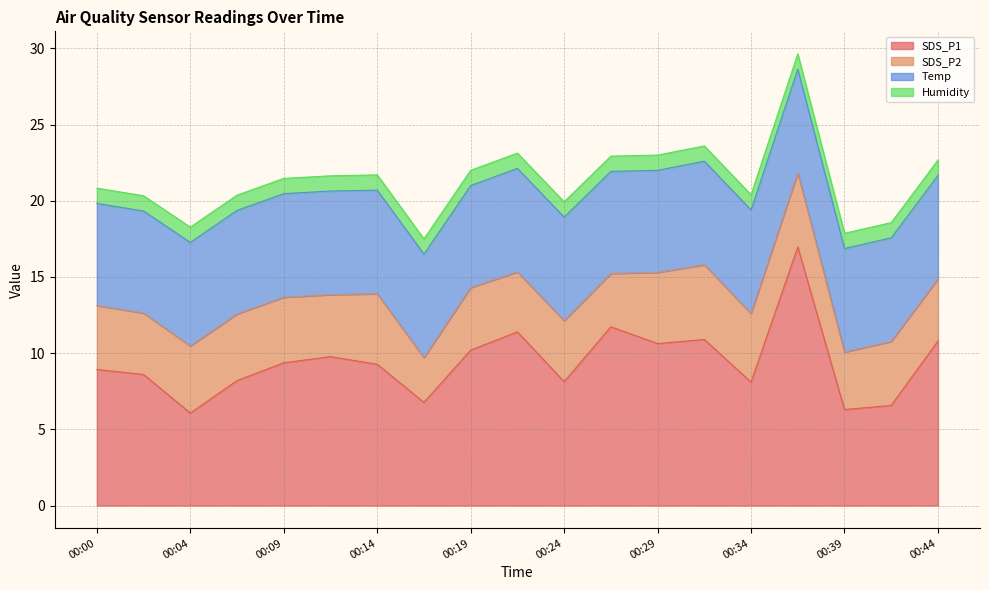

Where do Temp and SDS_P1 first cross each other?

00:02 and 00:04